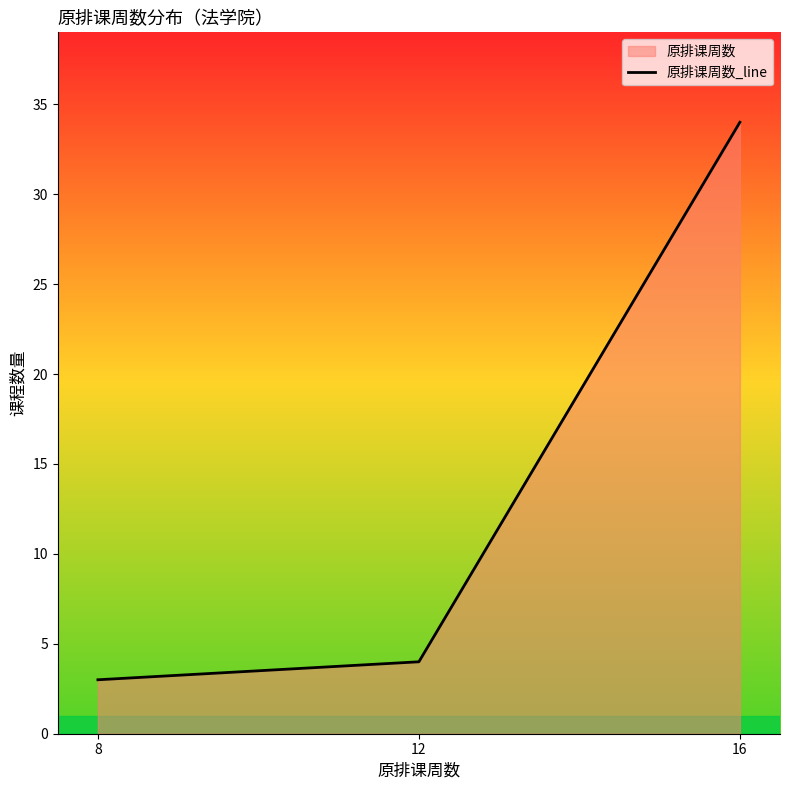

Approximately how many times larger is the value at 16 compared to 8?

11.3